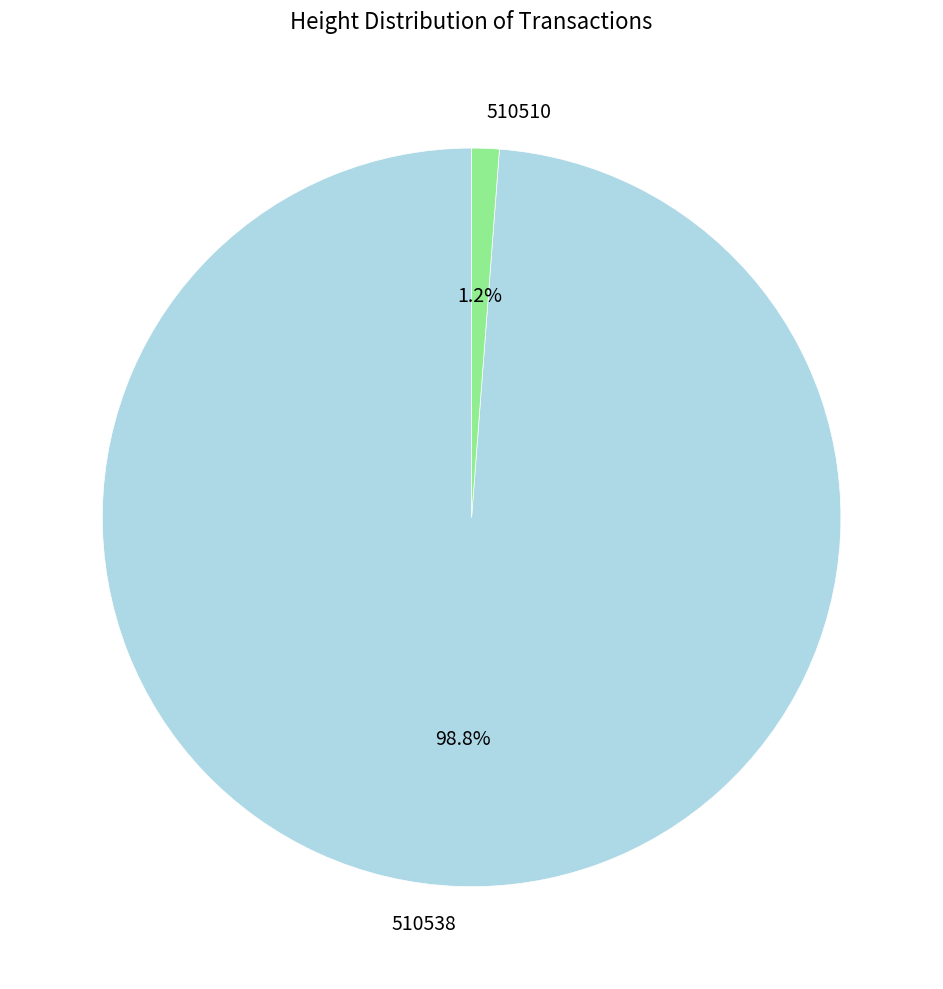

Which slice is the smallest?

510510